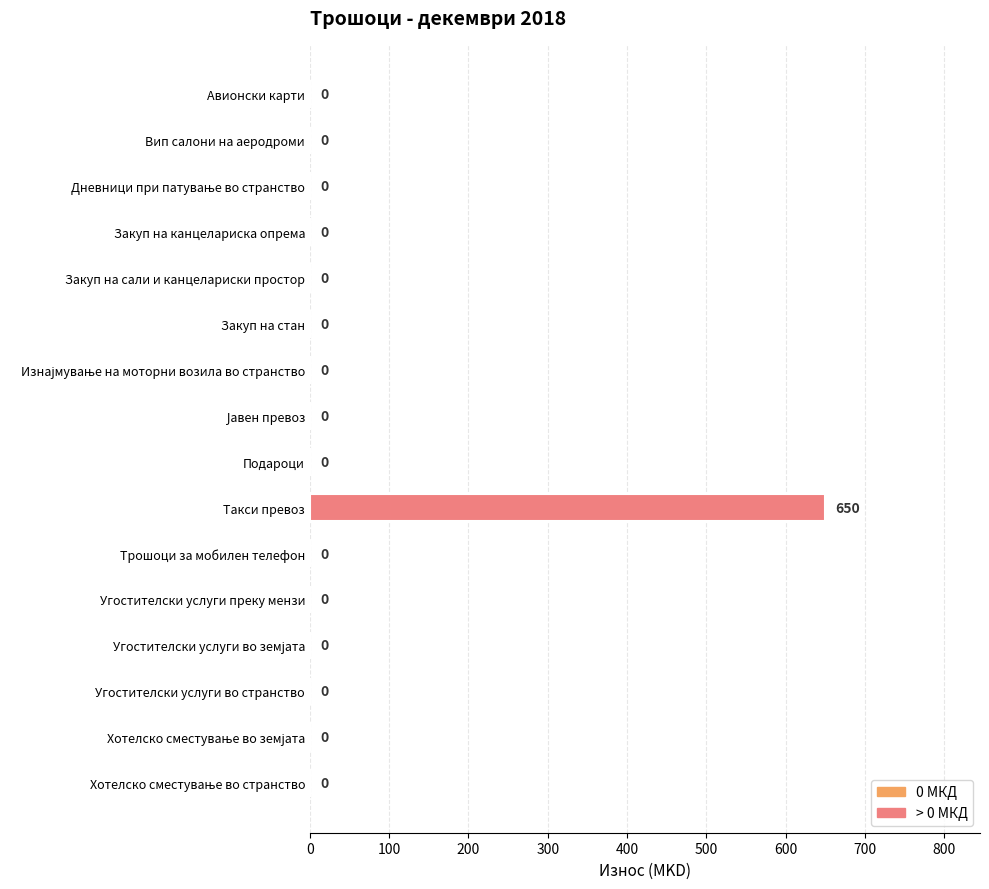

Which label corresponds to the largest value in the chart?

Такси превоз